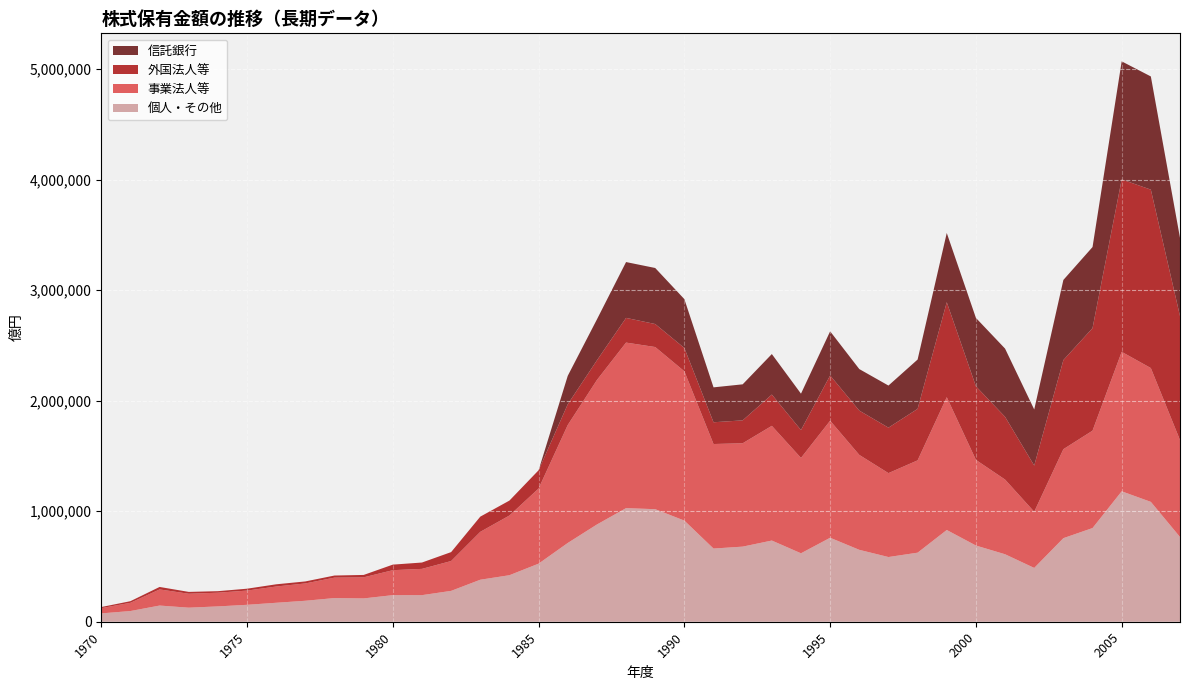

Reading left to right, what are all the values shown in this chart?

個人・その他: 75414	96752	146331	127189	138617	153126	171510	189679	214222	210914	240594	240484	279194	380006	420807	525398	712523	879478	1027568	1018057	914856	661993	679404	734440	619186	759651	650374	585269	624696	829883	689343	610337	486791	755992	847401	1179777	1084194	766532
事業法人等: 47727	74375	145855	125954	123971	128642	147064	156720	184666	190684	225740	237668	269850	433156	540153	679438	1066944	1306914	1497525	1466792	1350518	945543	934941	1037565	862421	1058742	858716	759015	835009	1201258	774694	675789	507892	804898	880776	1261670	1210431	876490
外国法人等: 9701	14757	22436	16745	13820	17043	20049	18244	19106	21706	50274	57416	80814	137504	135037	165448	187684	177949	223379	208102	210770	196809	207205	282966	252319	409300	400713	411309	465881	859150	665746	567334	418246	806047	927659	1559783	1614008	1122224
信託銀行: 0	0	0	0	0	0	0	0	0	0	0	0	0	0	0	0	257368	370206	505098	506910	441933	315839	326014	366449	329028	399303	375738	380793	446152	626337	618499	617178	506943	724887	733562	1067889	1023964	707116